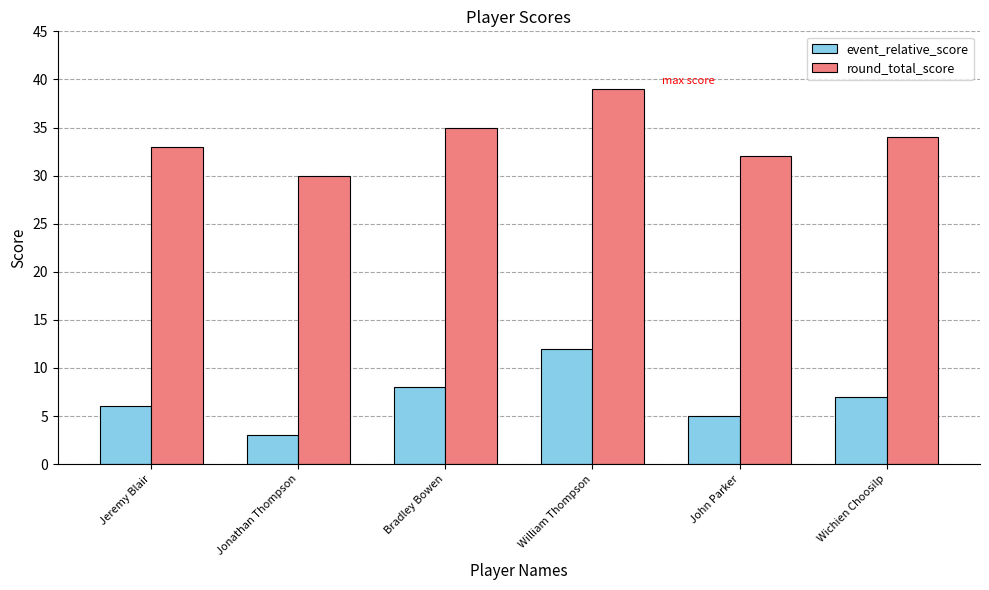

What is the spread (max minus min) of values at Bradley Bowen?

27